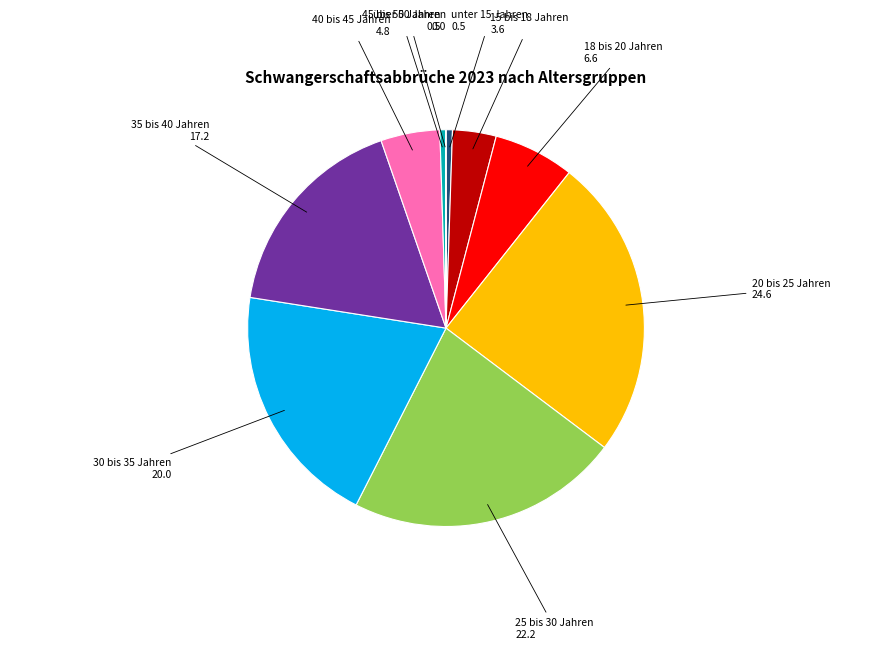

Does any single category account for the majority?

No